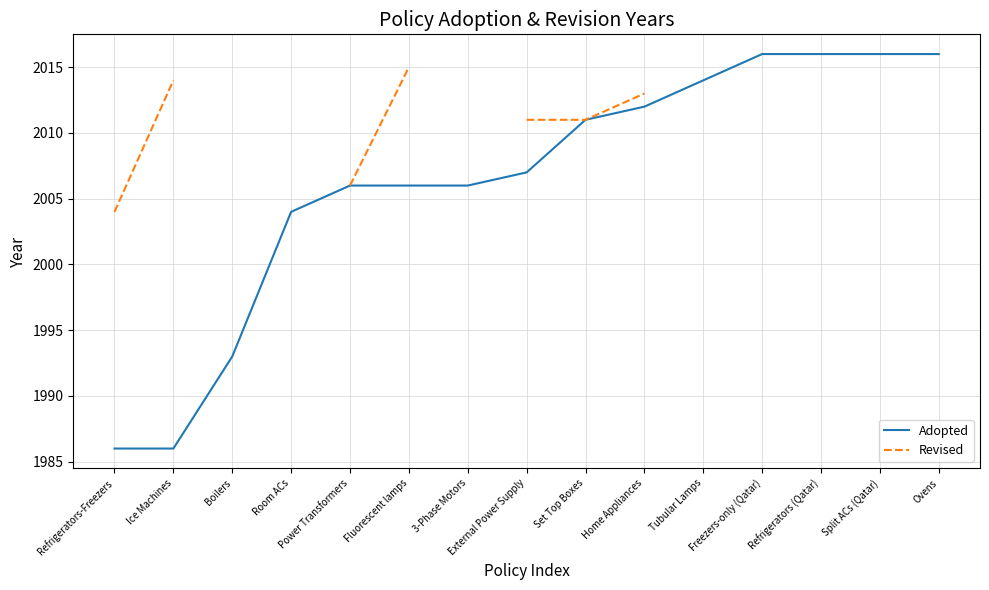

Between Refrigerators-Freezers and Tubular Lamps, which series saw the biggest shift?

Adopted